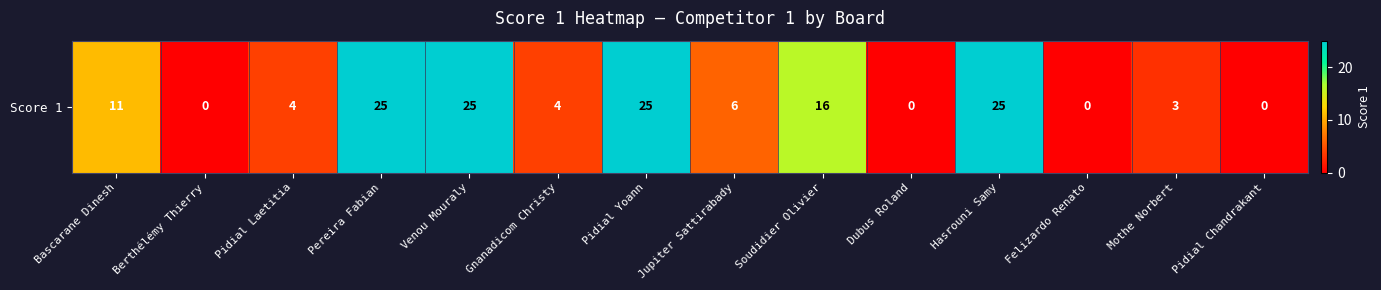

What is the approximate value at Pereira Fabian, to the nearest 10?

20